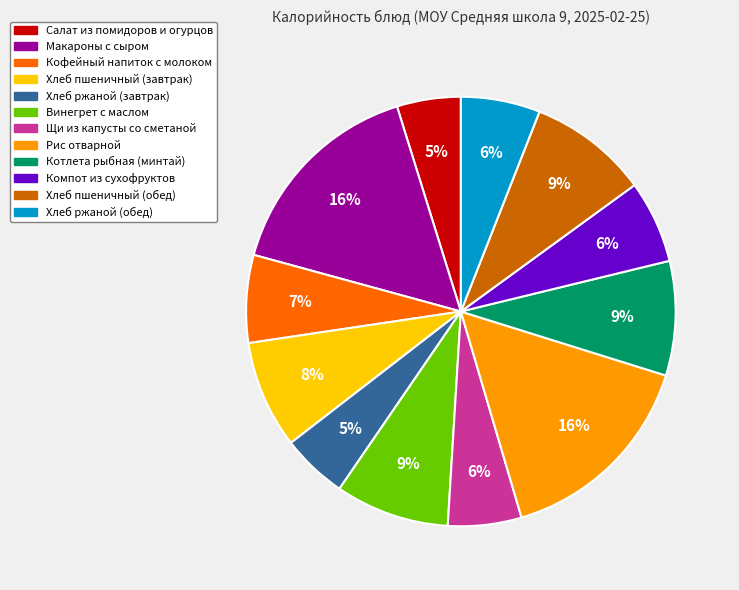

Combined, do Котлета рыбная (минтай) and Компот из сухофруктов account for over 50%?

No